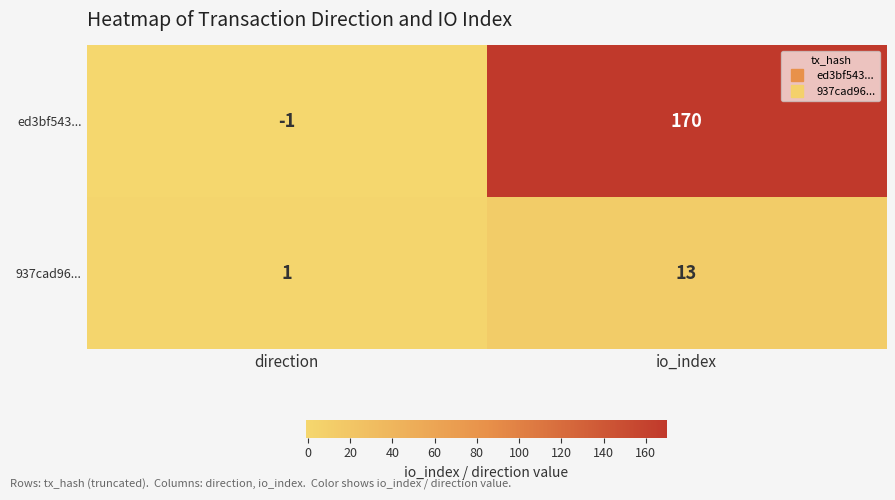

Which series has the largest total across all categories?

ed3bf543...